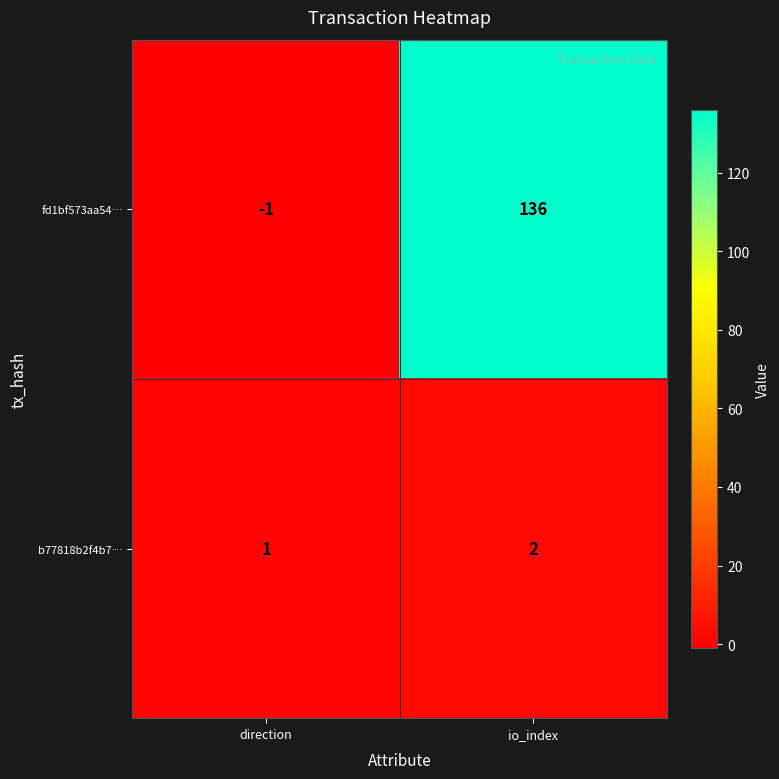

Which series has the widest spread of values?

fd1bf573aa54…